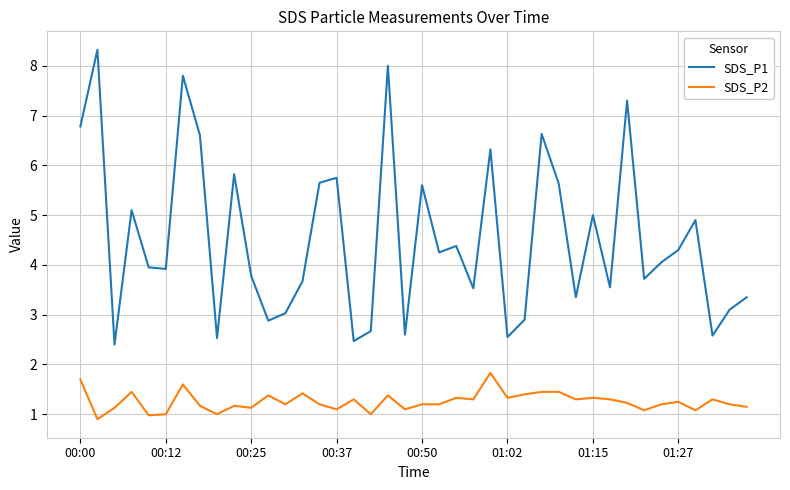

What is the maximum value shown in the chart?

8.3